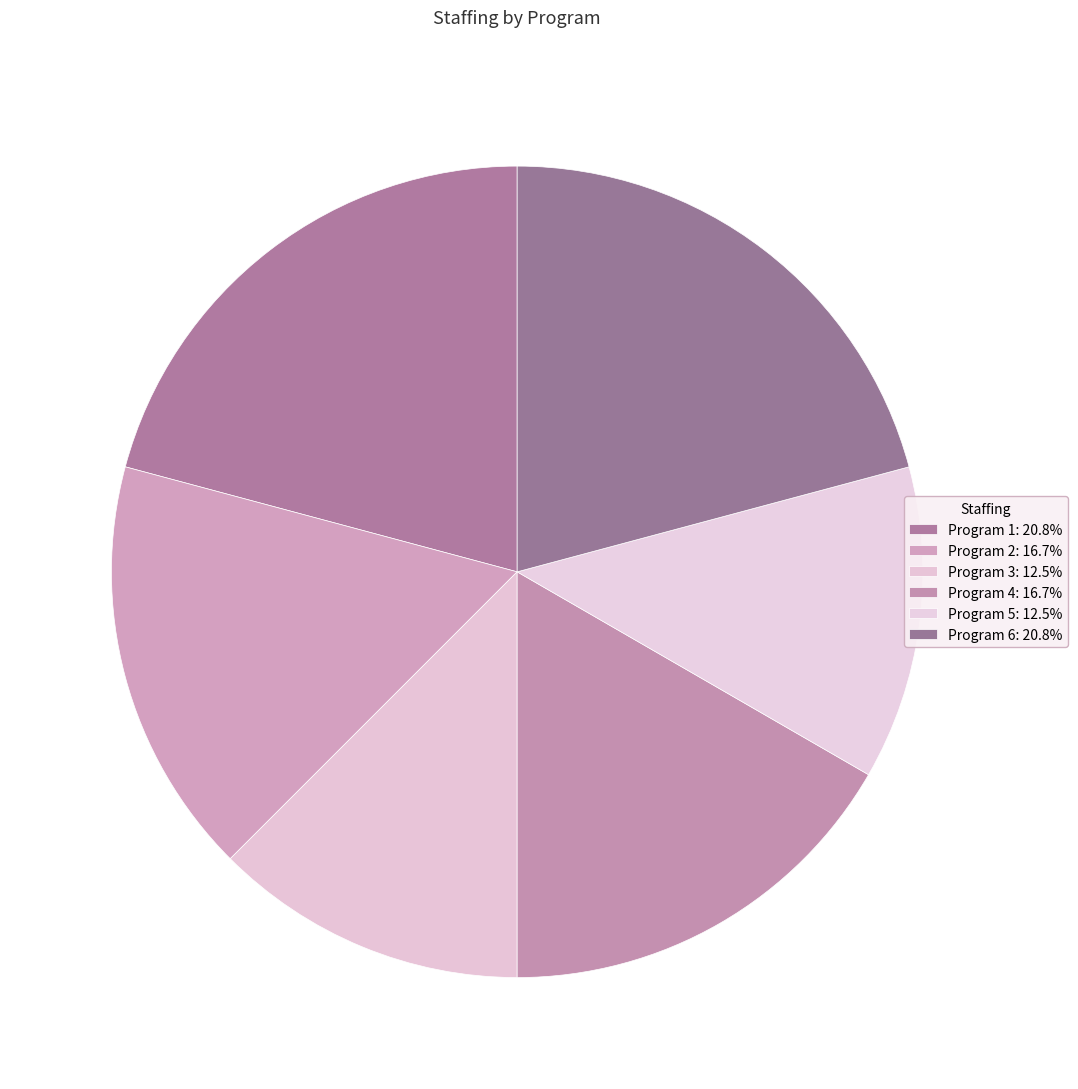

How many slices are in this pie chart?

6